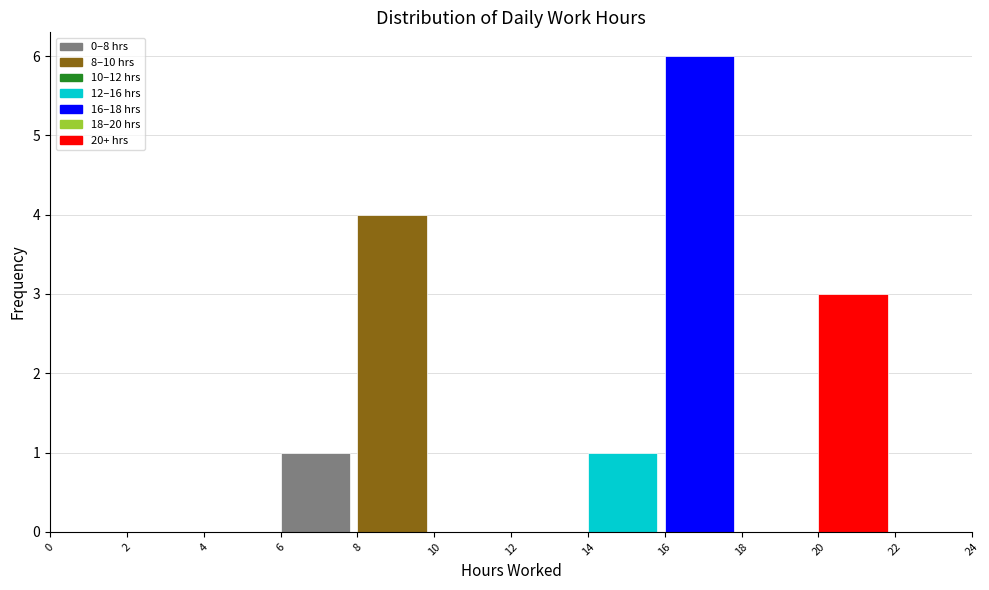

What is the height of the bar covering 16 to 18 on the x-axis? The values are not printed on the chart, so give them approximately, as read against the axis.

6